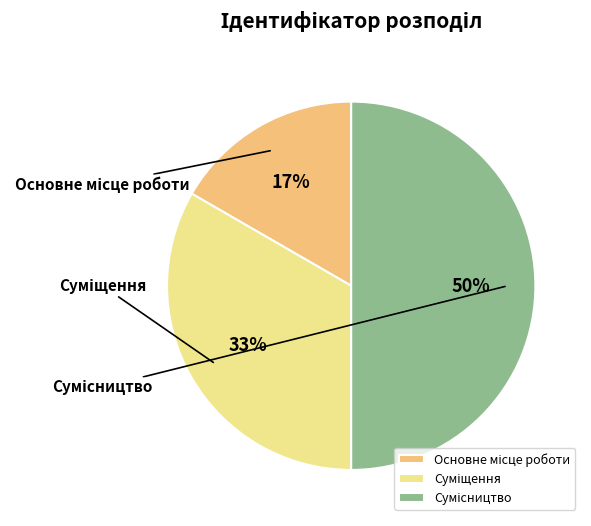

What percentage do Основне місце роботи and Суміщення together represent?

50.0%